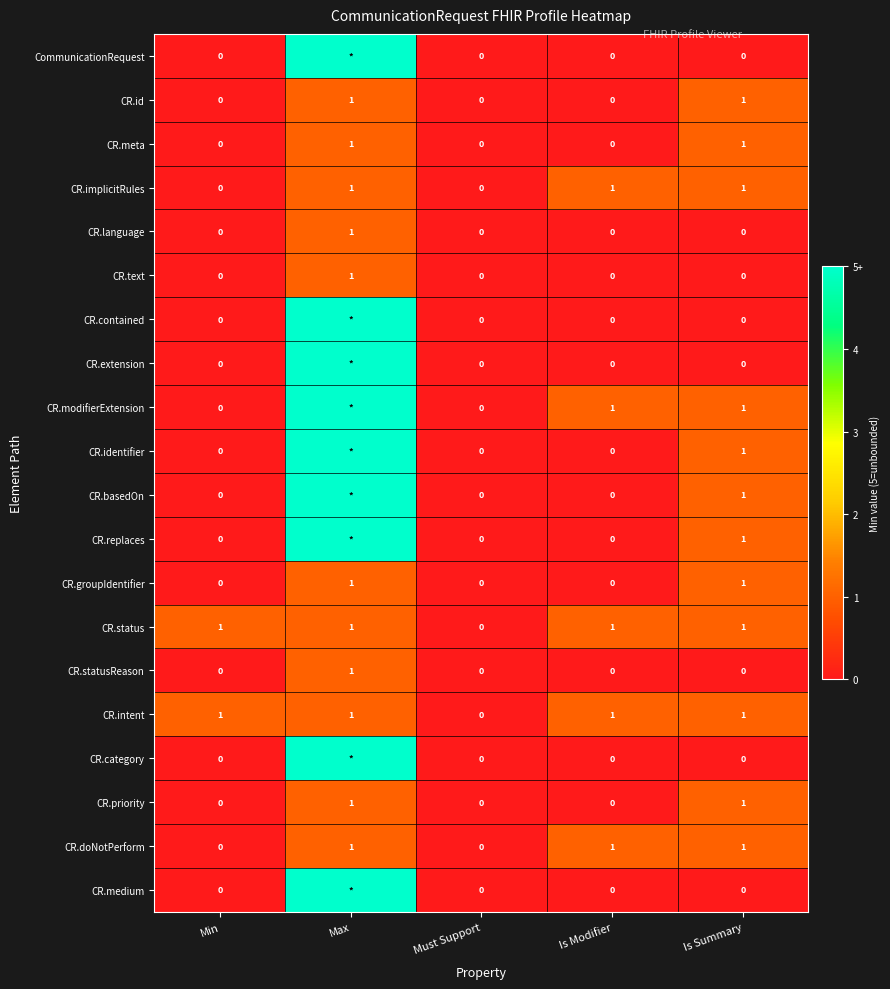

What is the total value across all series at Is Modifier?

5